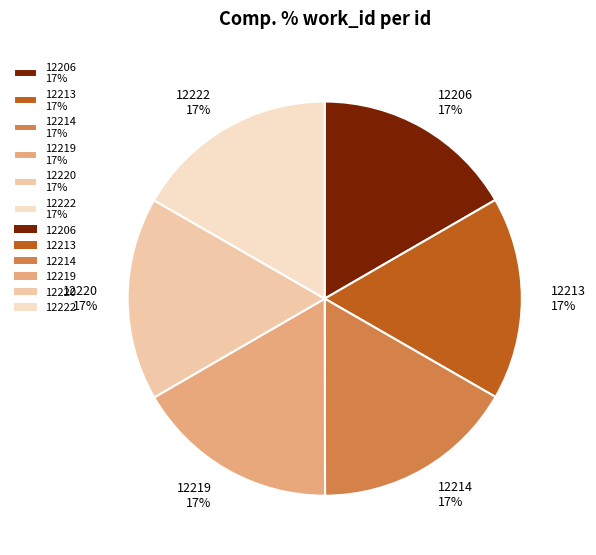

To the nearest percent, what is the combined percentage of 12220 and 12206?

33%